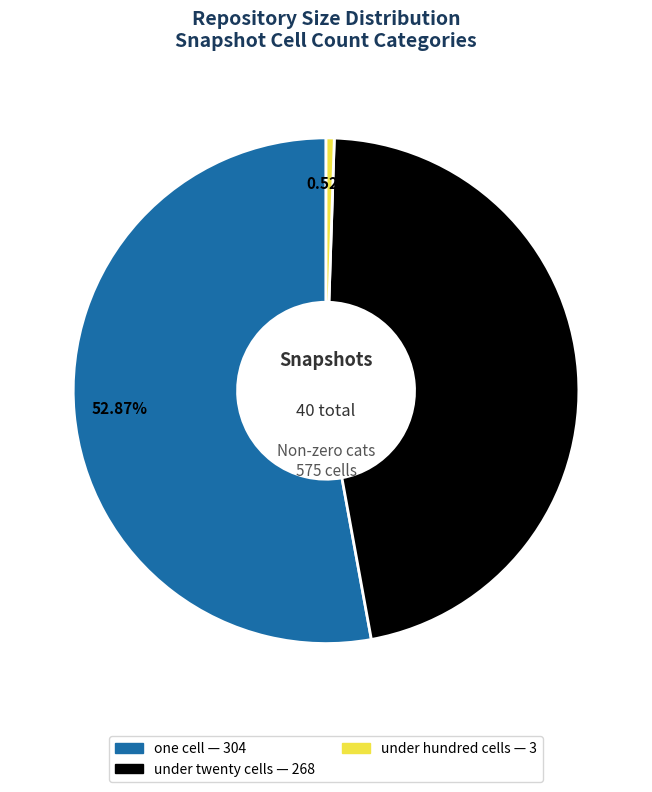

Is there a majority slice in this chart?

Yes